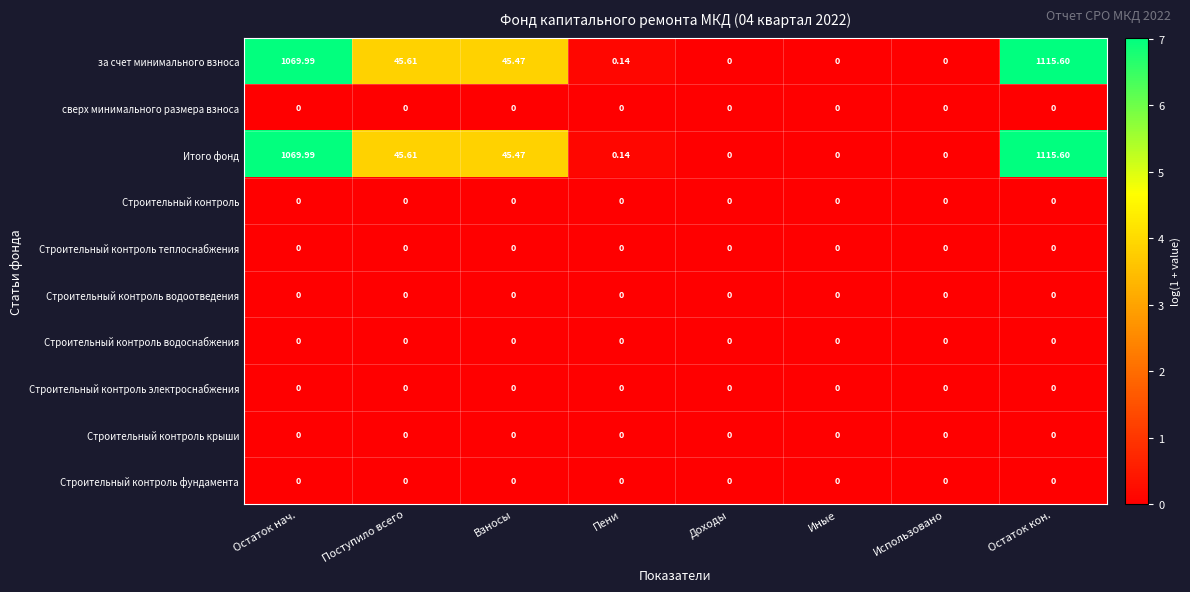

How many data points does each series have?

8